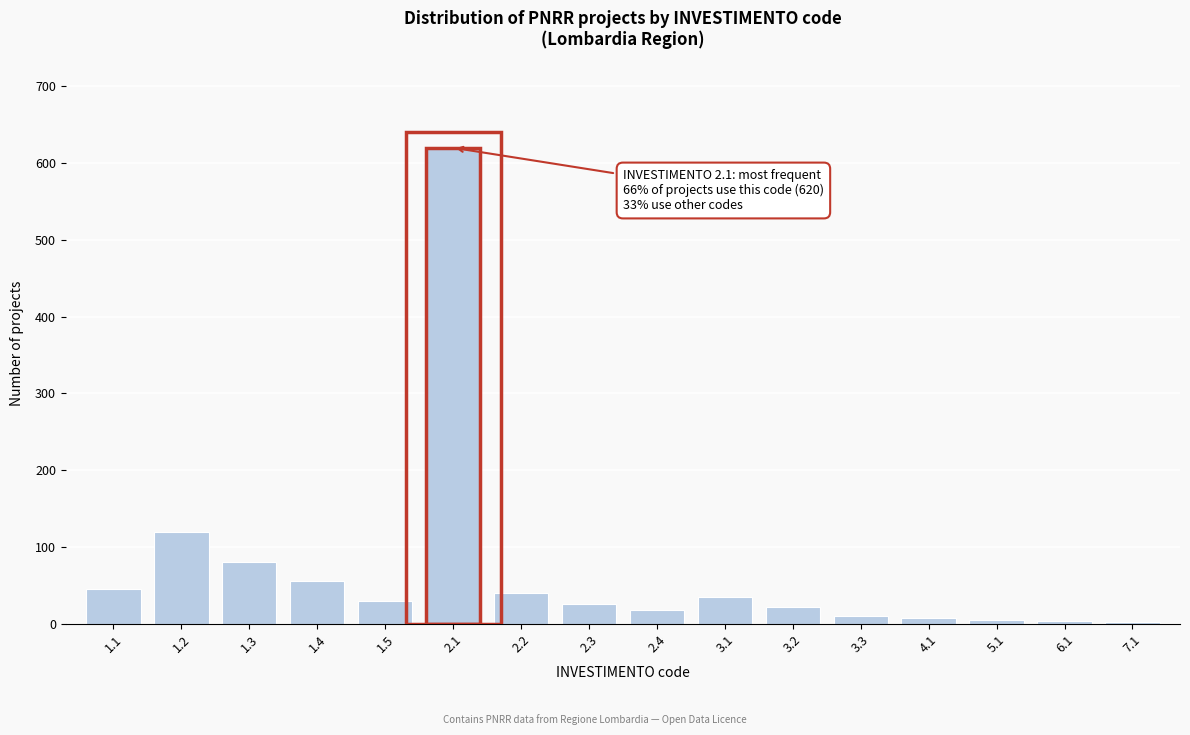

What is the sum of all values?

1119